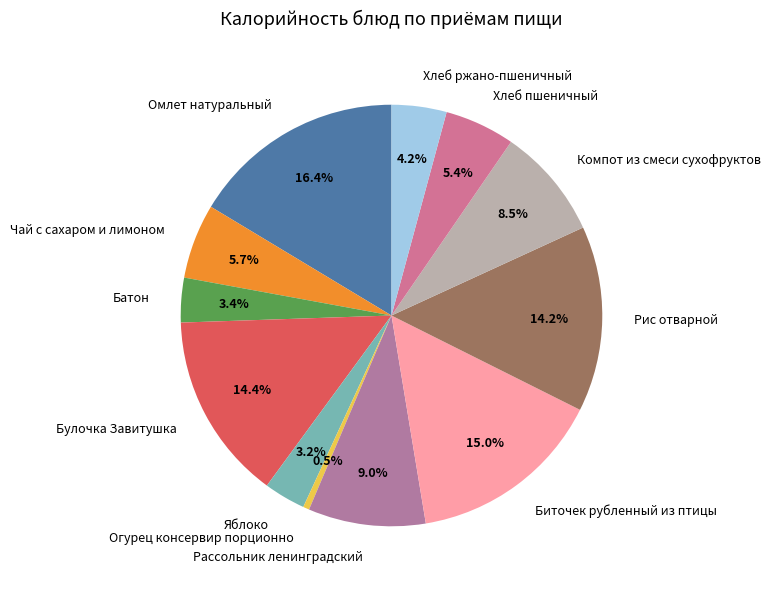

Approximately how many times larger is the value at Омлет натуральный compared to Хлеб ржано-пшеничный?

3.9